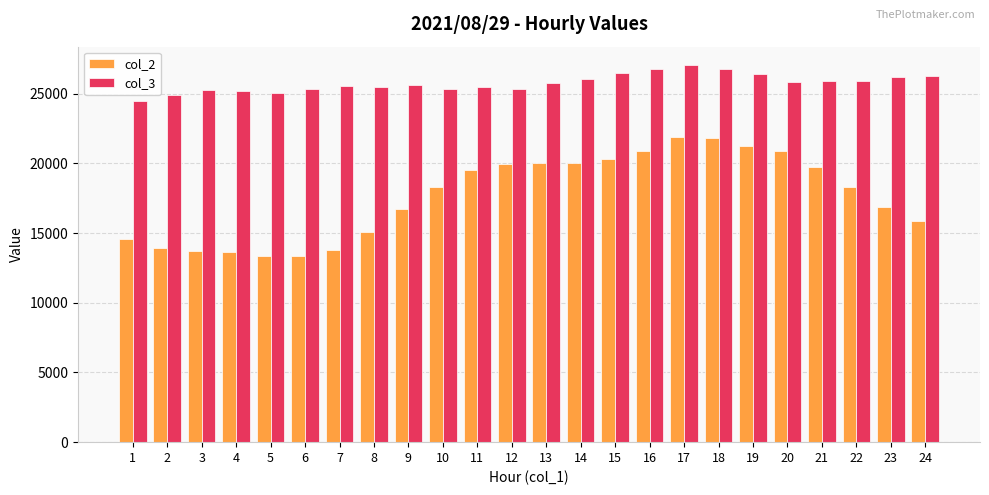

What is the sum of the col_3 values at 4 and 18?

51975